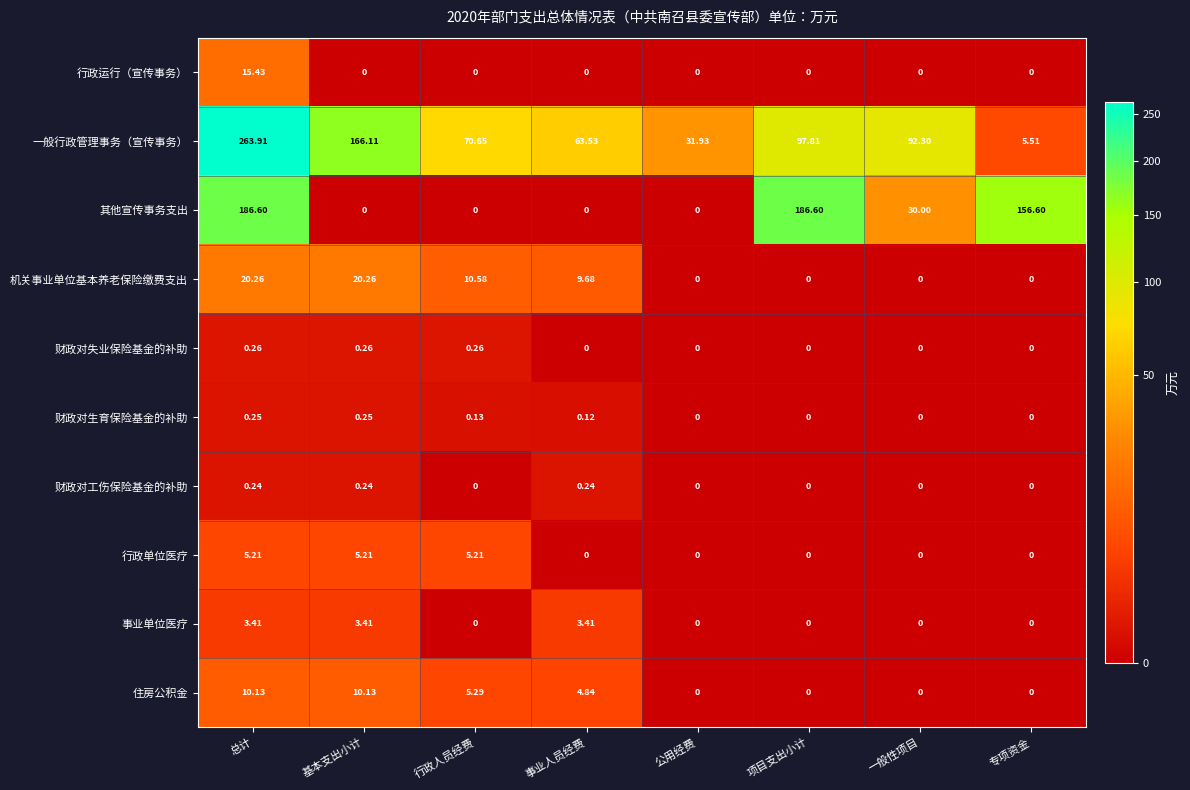

Which series has the widest spread of values?

一般行政管理事务（宣传事务）